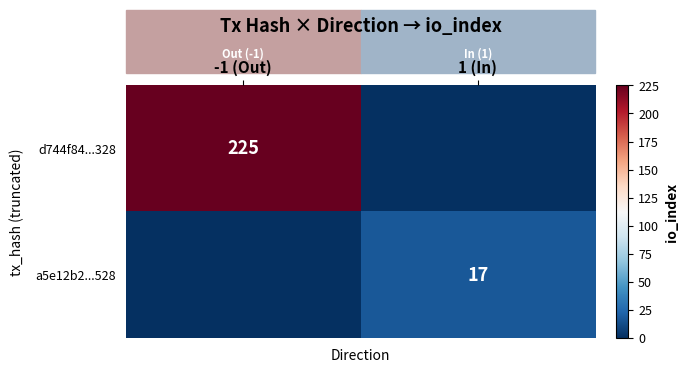

Is it true that a5e12b2...528 equals 17 at 1 (In)?

True